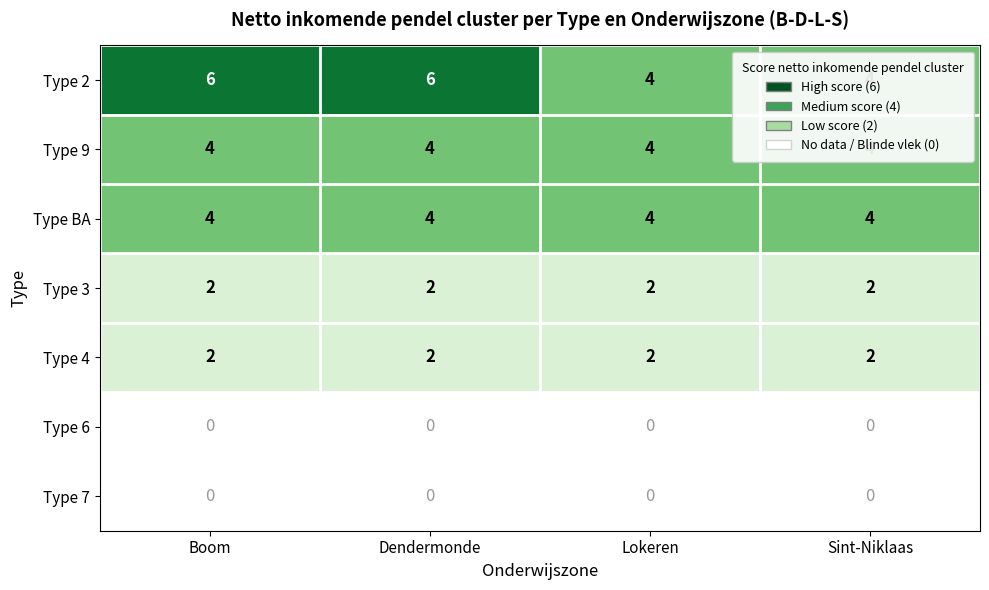

What is the sum of all Type 9 values?

16